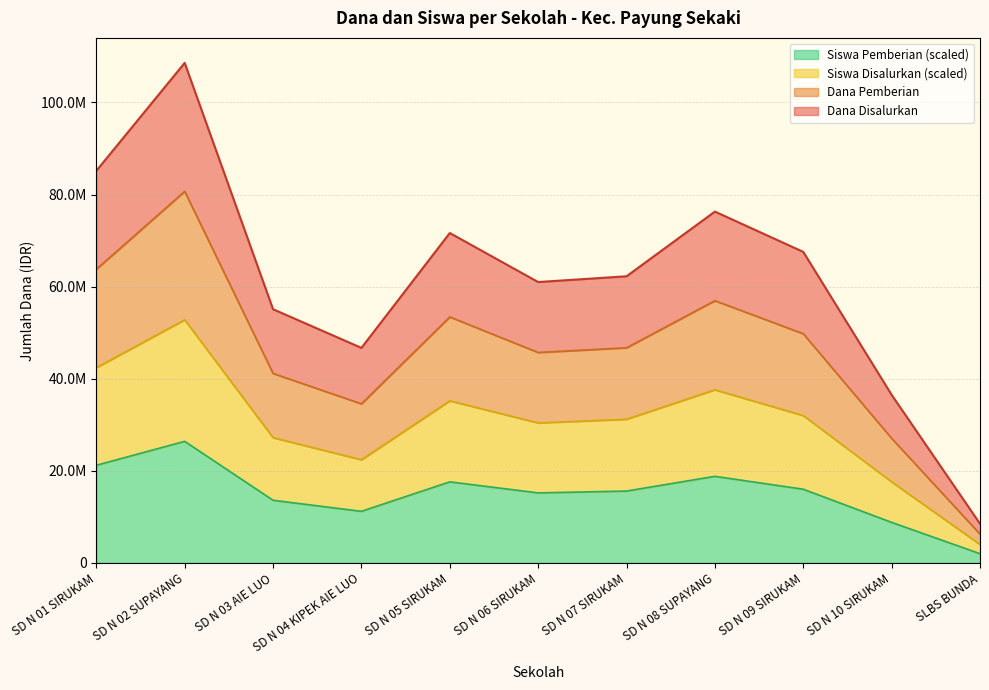

Which series has the largest range (max minus min)?

Dana Disalurkan